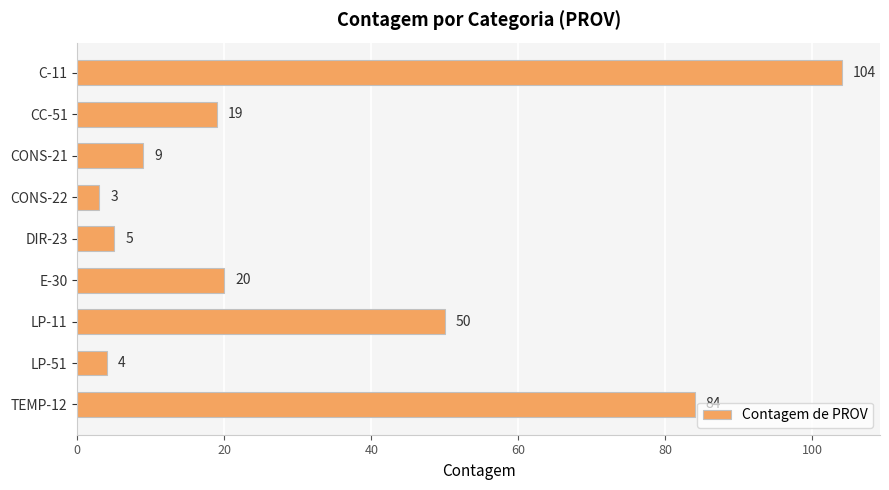

What is the label of the 9th bar from the bottom?

C-11